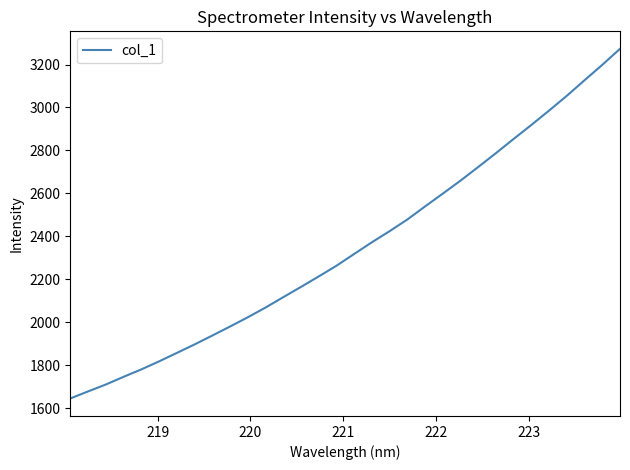

What is the maximum value shown in the chart?

3273.2